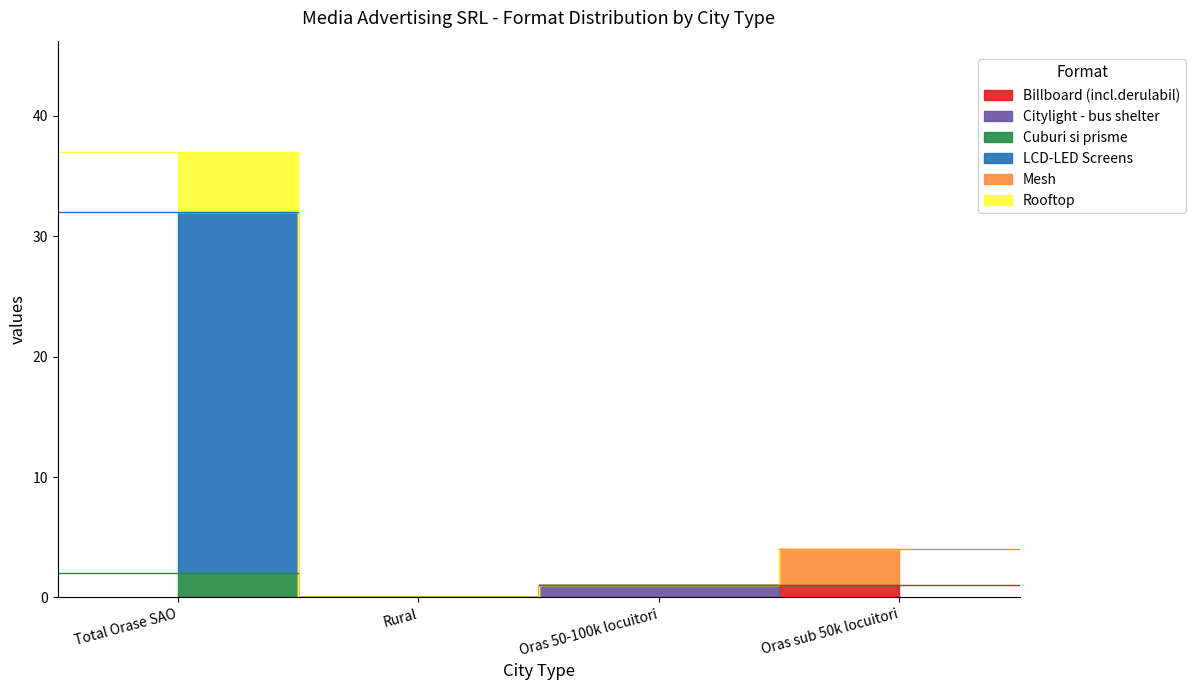

What are all the series names shown in the legend?

Billboard (incl.derulabil), Citylight - bus shelter, Cuburi si prisme, LCD-LED Screens, Mesh, Rooftop